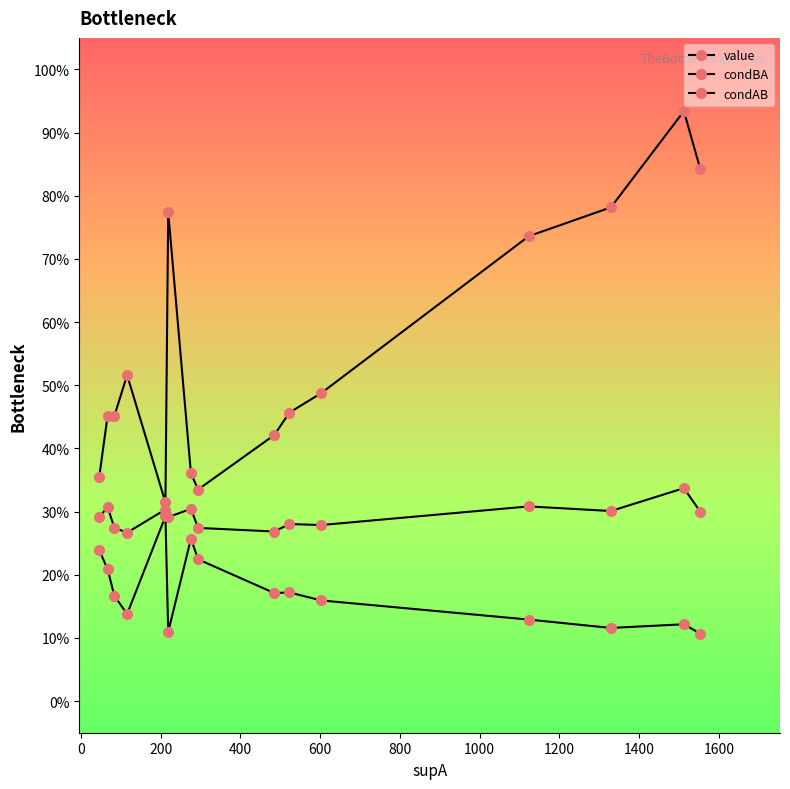

Is this an area chart (filled region under the line)?

No